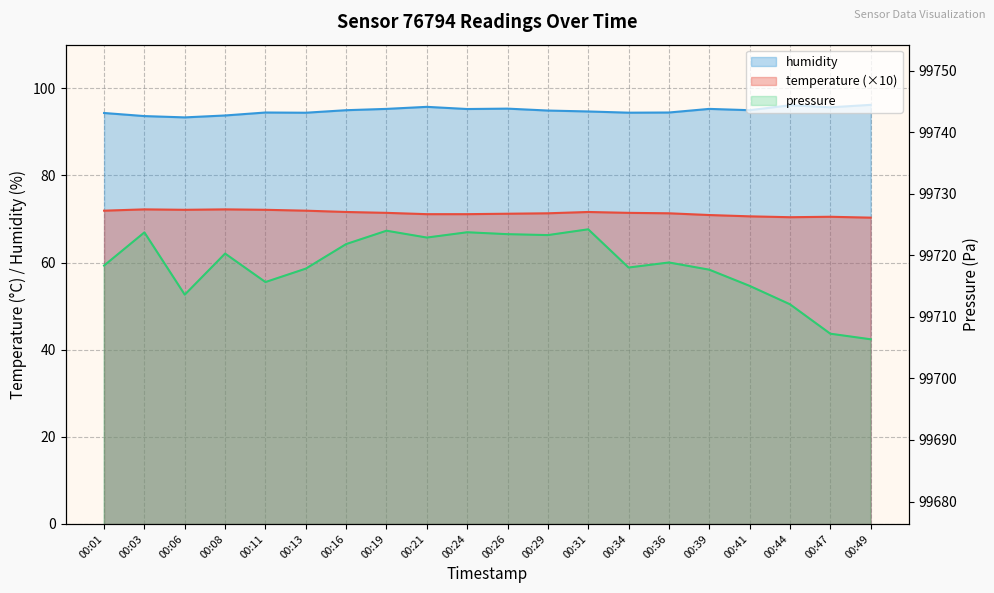

At which label is temperature closest to 71?

00:39